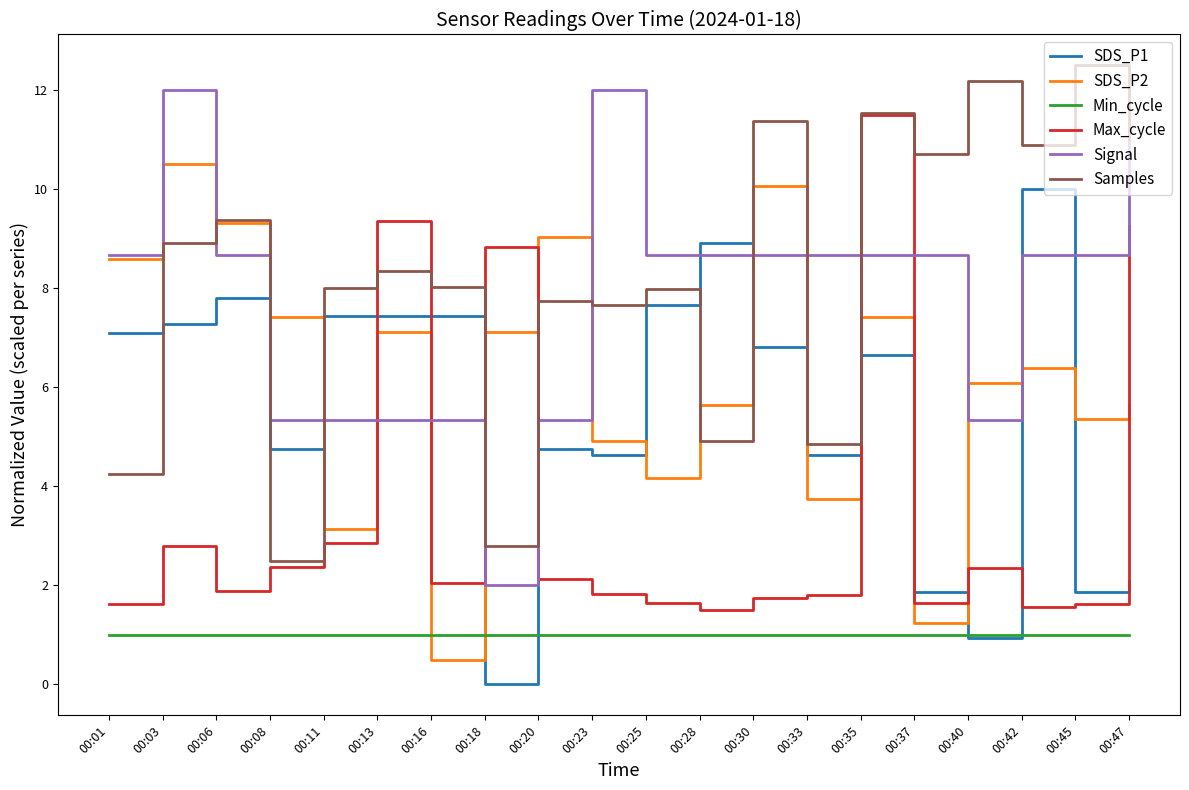

What is the minimum value for Max_cycle?

1.5